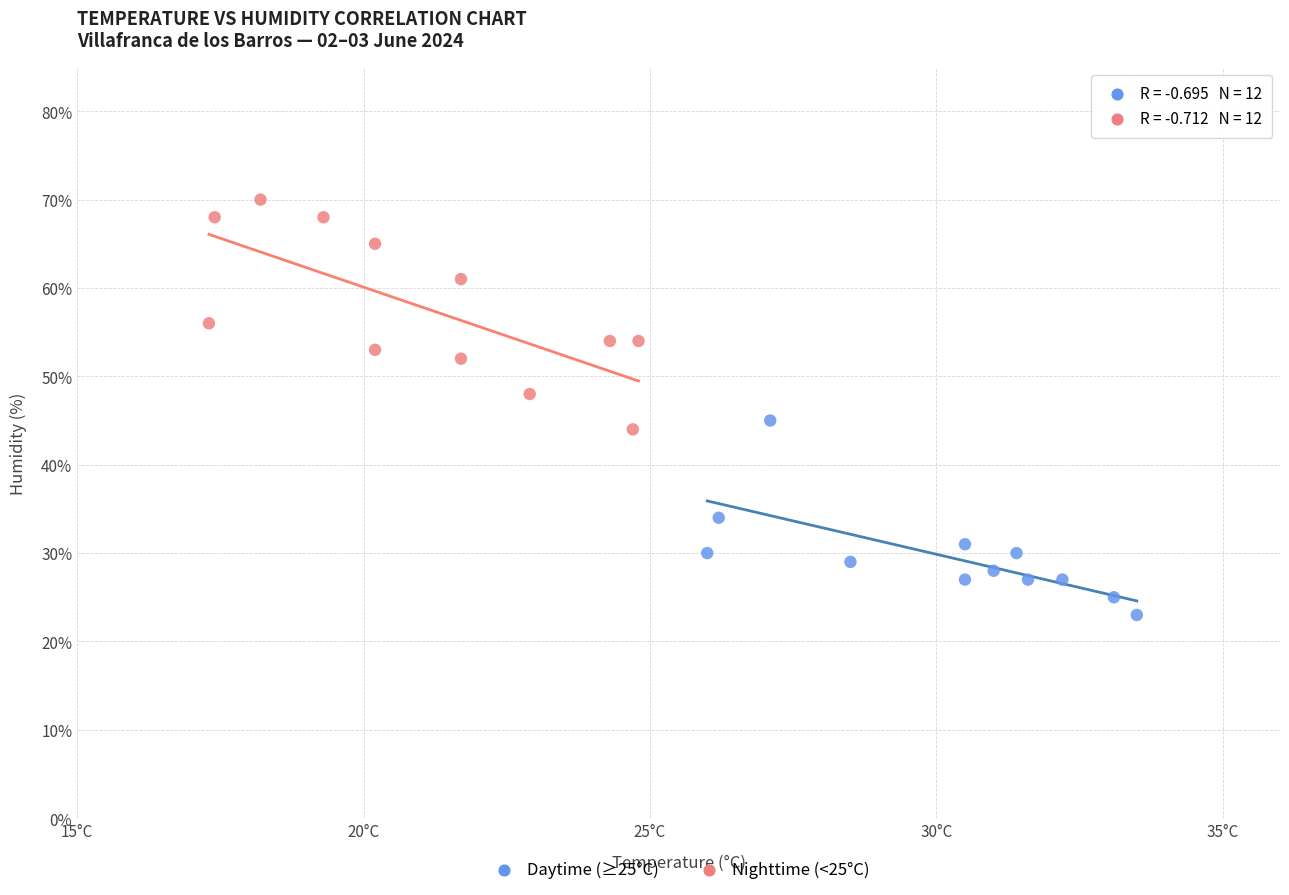

Which series reaches the minimum Y coordinate?

Daytime (≥25°C)